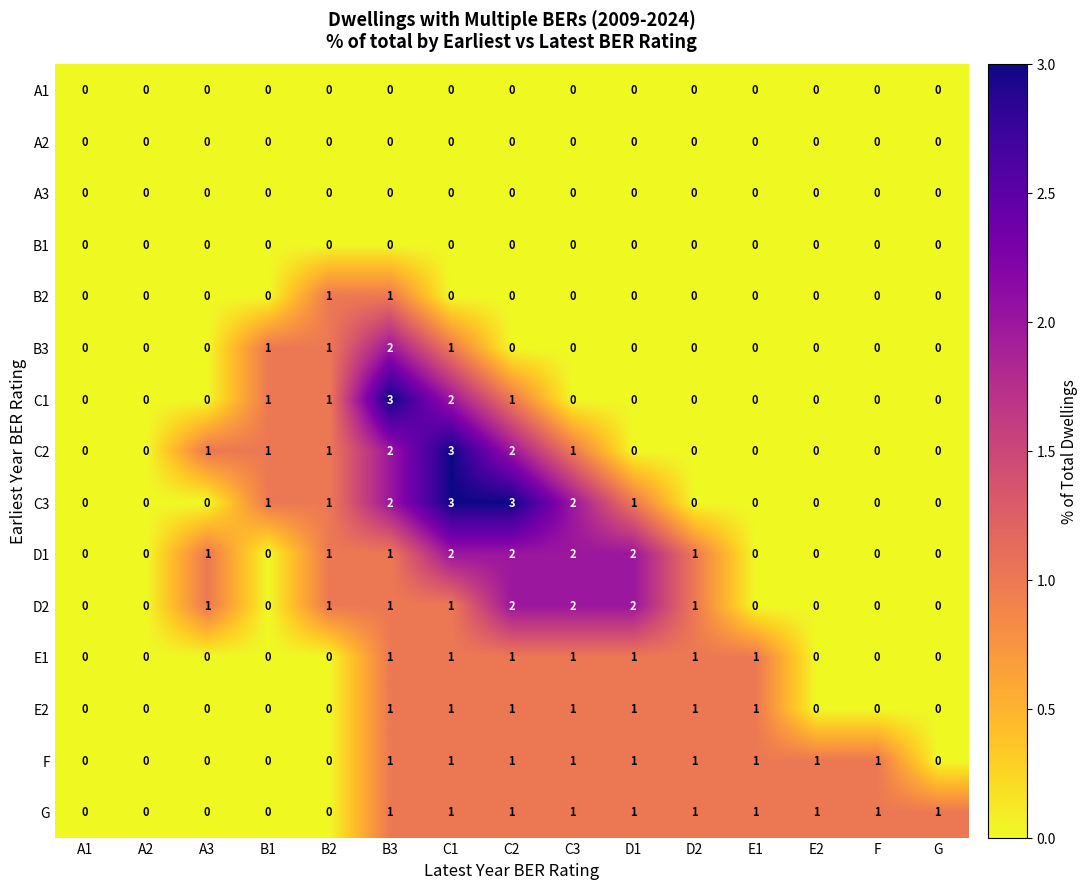

The D1 series shows -1 at A2. True or false?

False